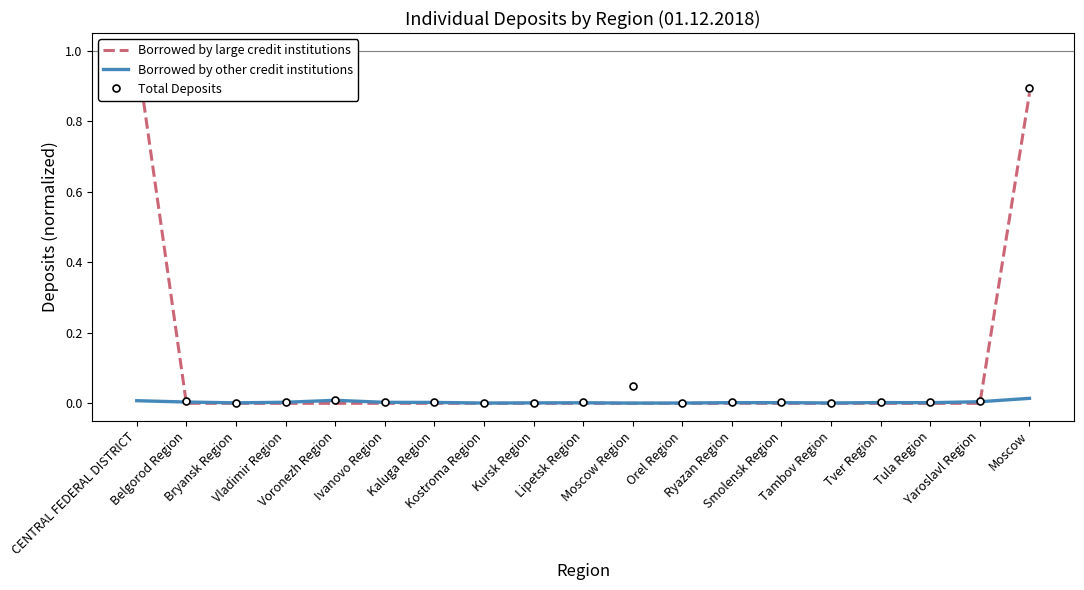

At which category does Total Deposits reach its first local peak?

Voronezh Region